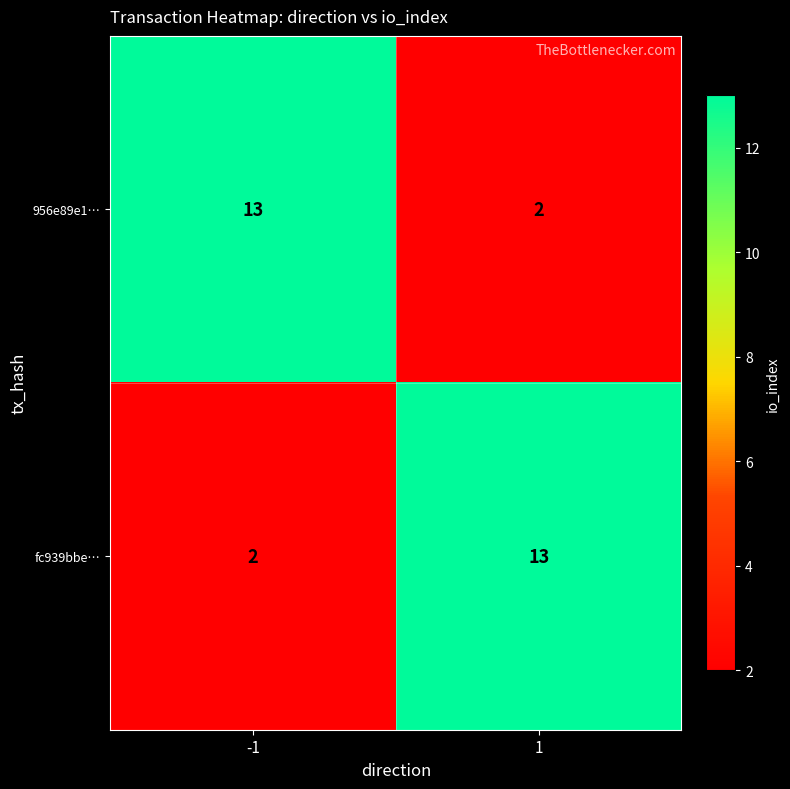

At how many categories does at least one series exceed 5?

2